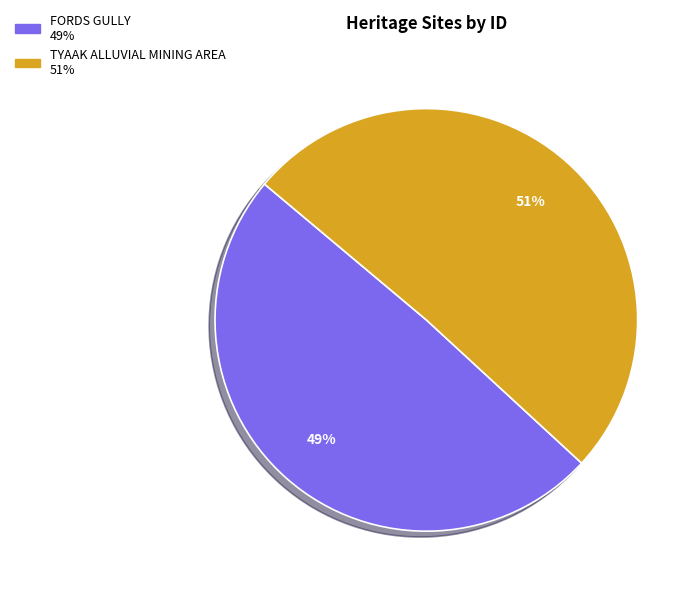

What is the majority slice?

TYAAK ALLUVIAL MINING AREA